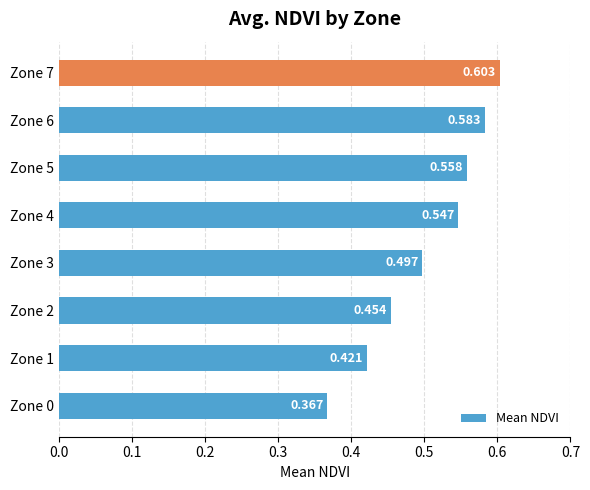

Rank the categories by value from highest to lowest.

Zone 7, Zone 6, Zone 5, Zone 4, Zone 3, Zone 2, Zone 1, Zone 0